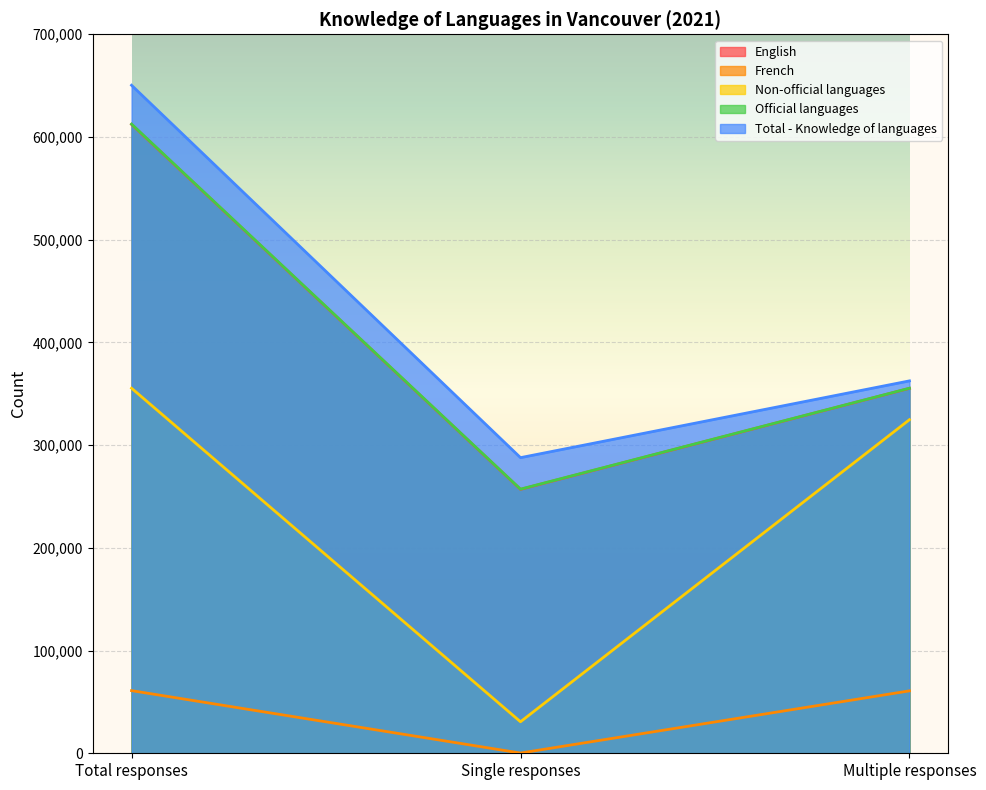

What is the maximum value for Non-official languages?

355425